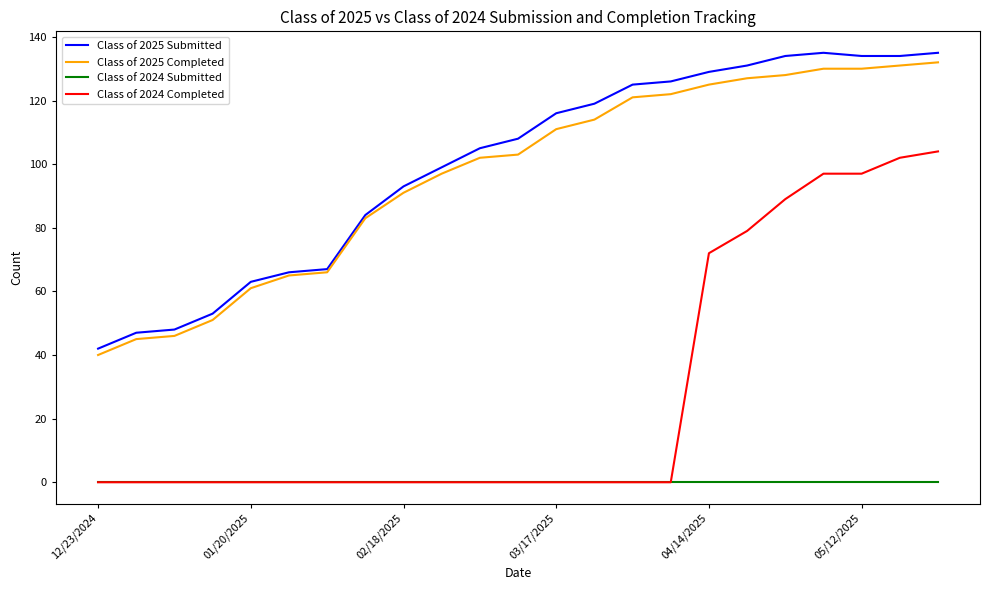

Which series has the largest range (max minus min)?

Class of 2024 Completed